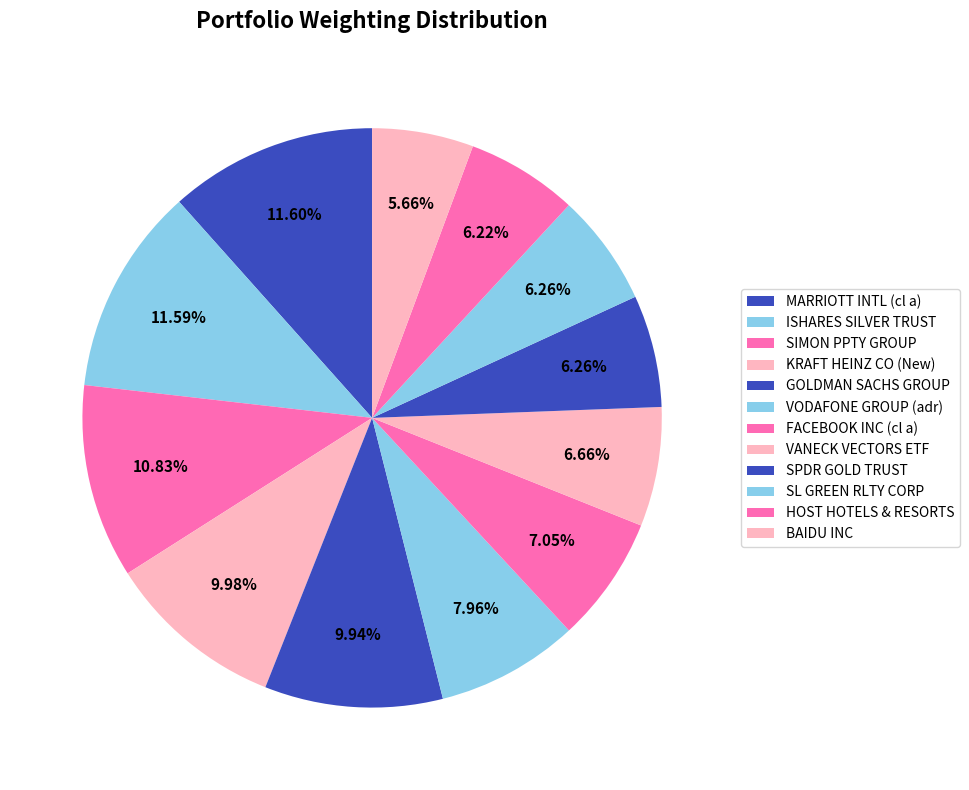

How many slices are in this pie chart?

12